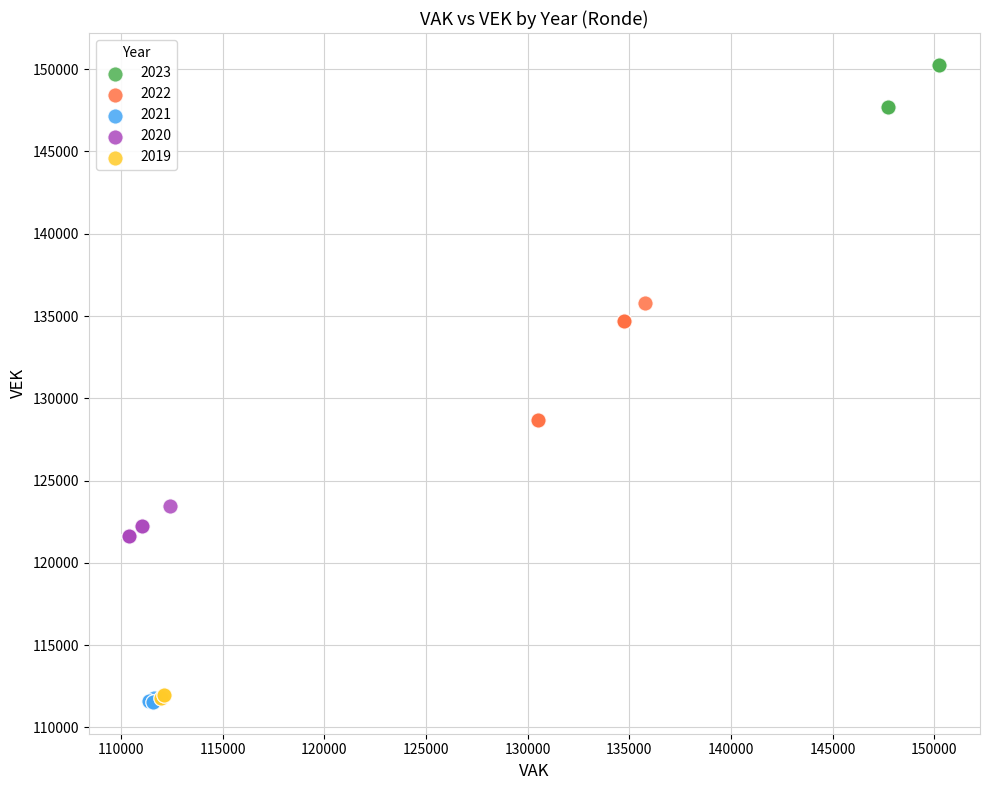

Which series contains the highest Y value?

2023